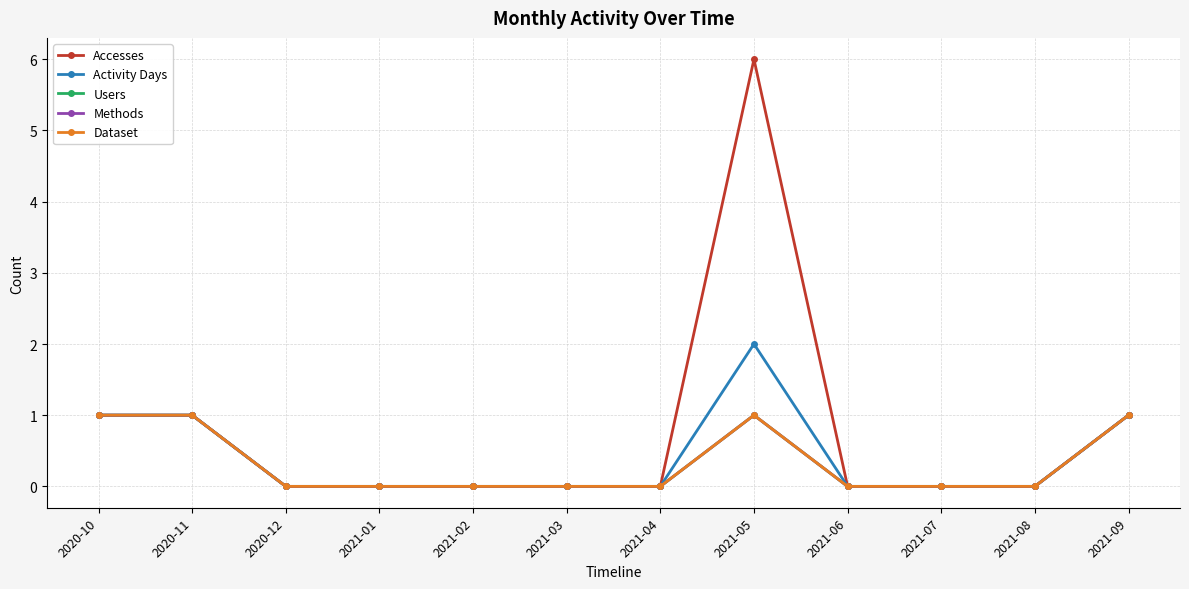

Rank the categories by Methods value from highest to lowest.

2020-10, 2020-11, 2021-05, 2021-09, 2020-12, 2021-01, 2021-02, 2021-03, 2021-04, 2021-06, 2021-07, 2021-08